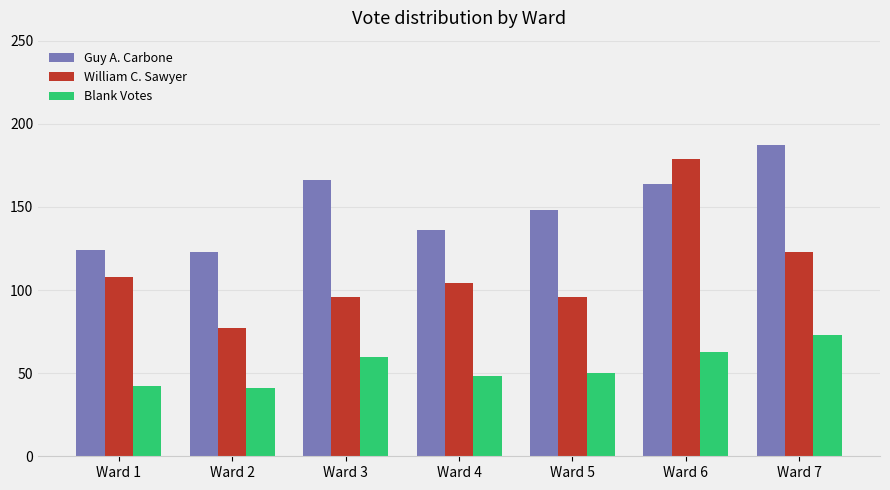

Which series has the largest total across all categories?

Guy A. Carbone